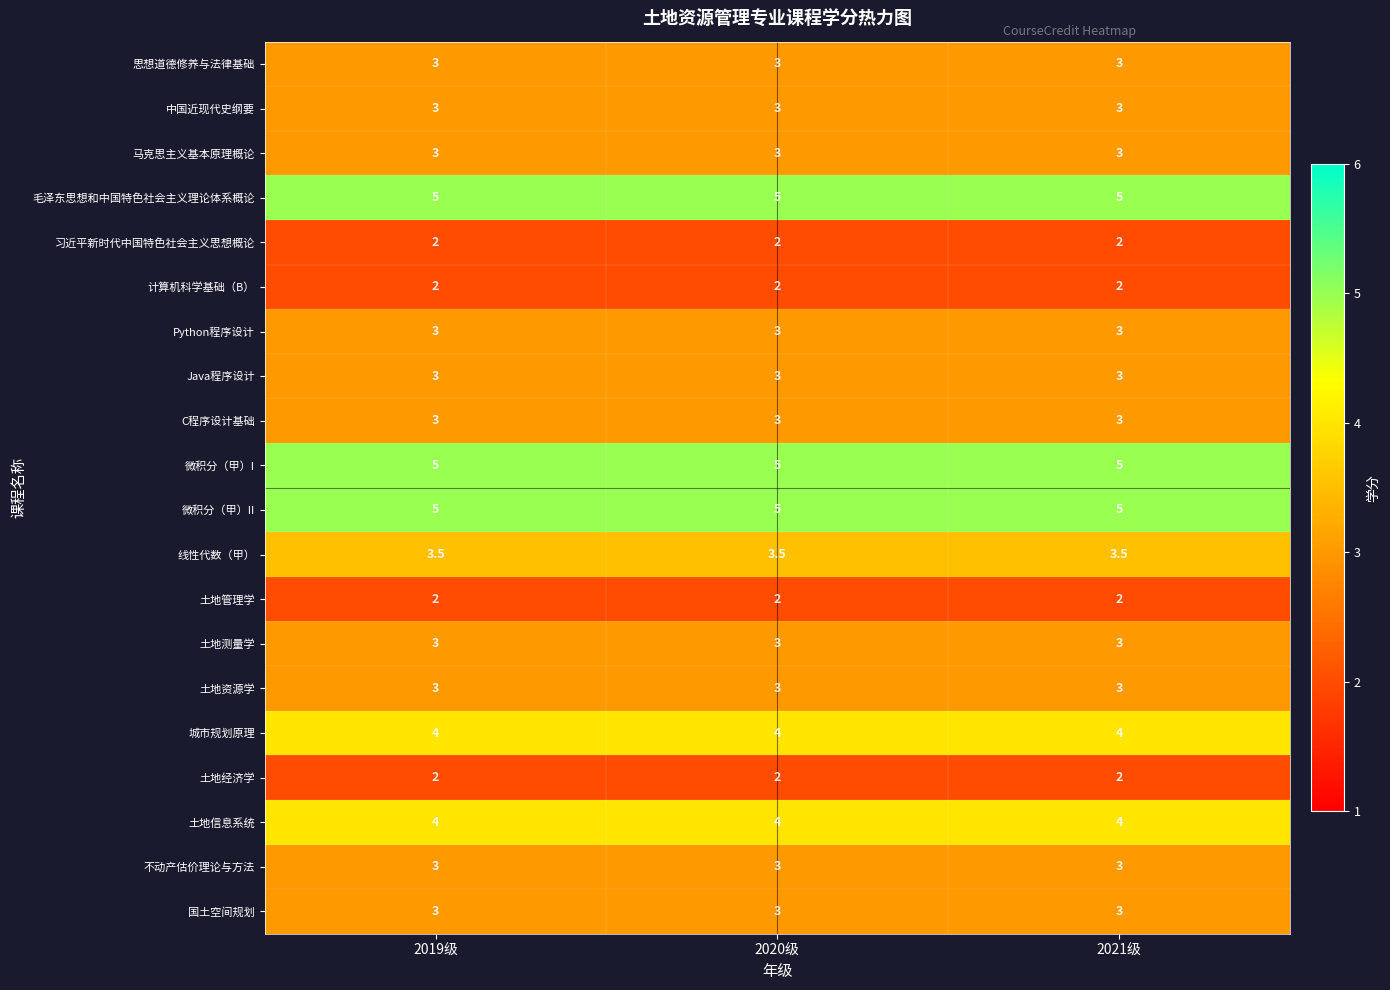

What is the minimum value shown in the chart?

2.0